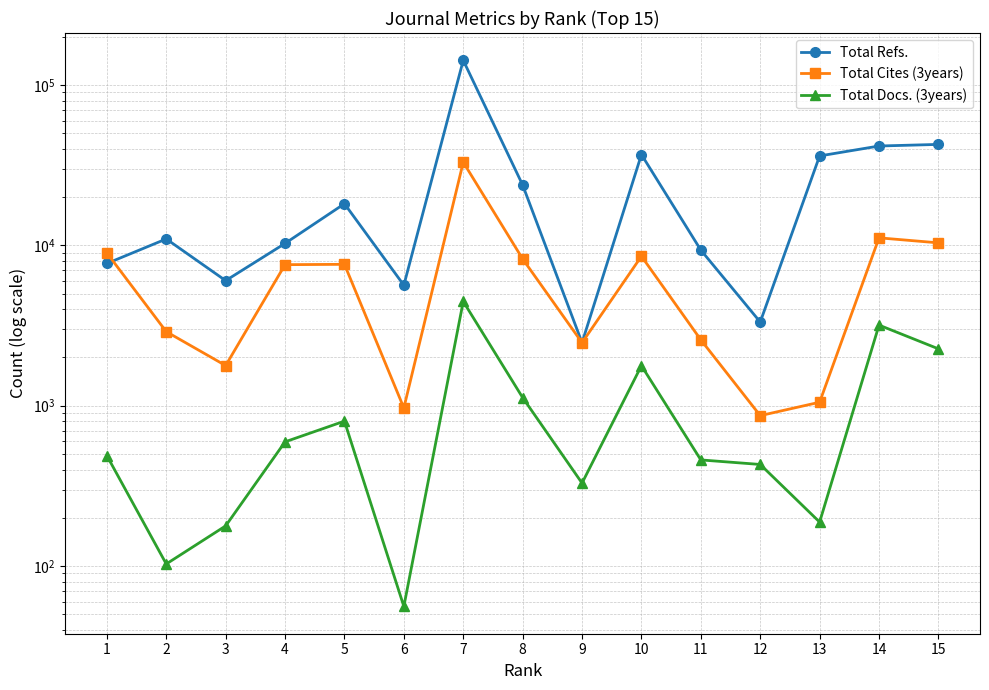

Where is the first local maximum for Total Refs.?

2